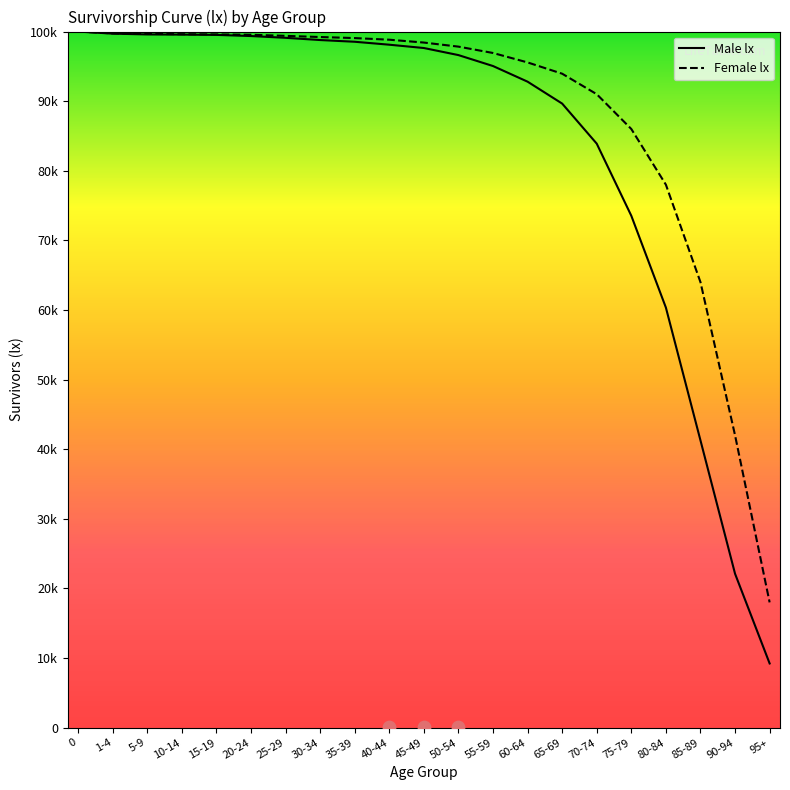

Which series reaches the maximum Y coordinate?

Male lx